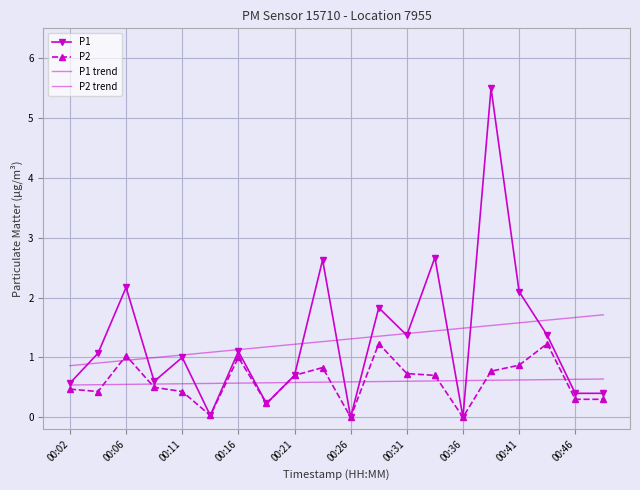

Where is P1 nearest to the value 2?

00:41